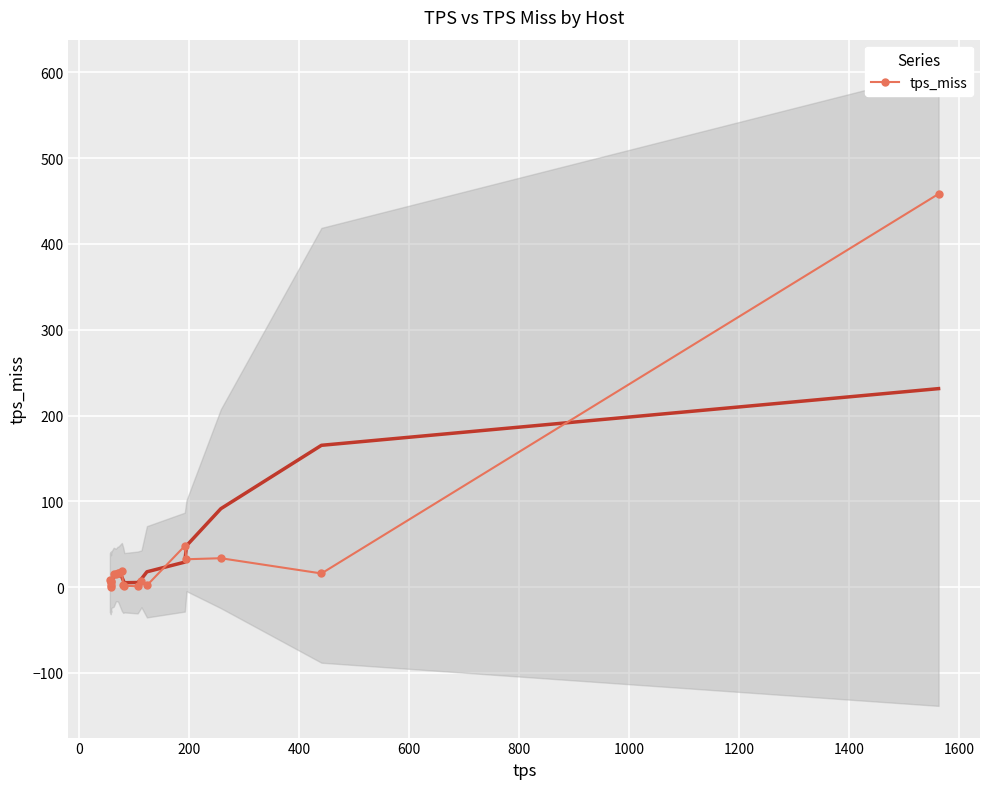

What is the value of the tps_miss point at the 9th from the left?

16.9